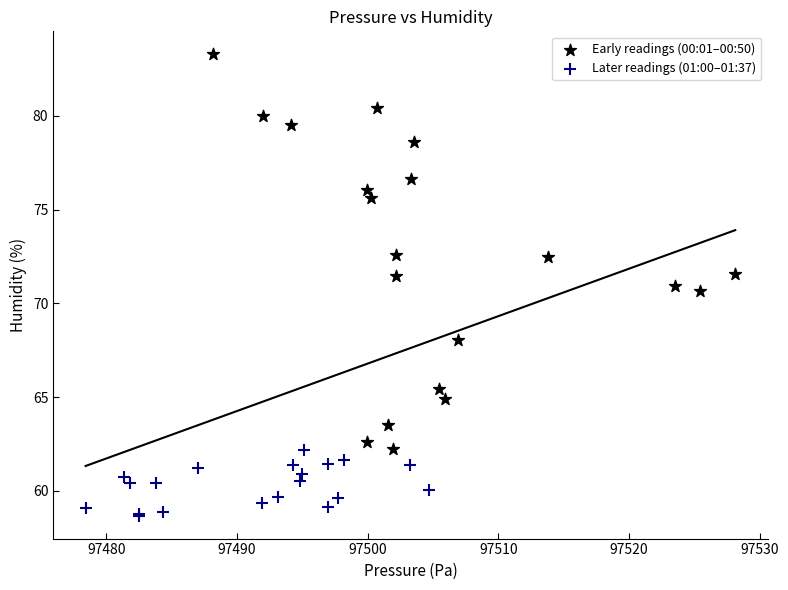

Which series reaches the minimum Y coordinate?

Later readings (01:00–01:37)